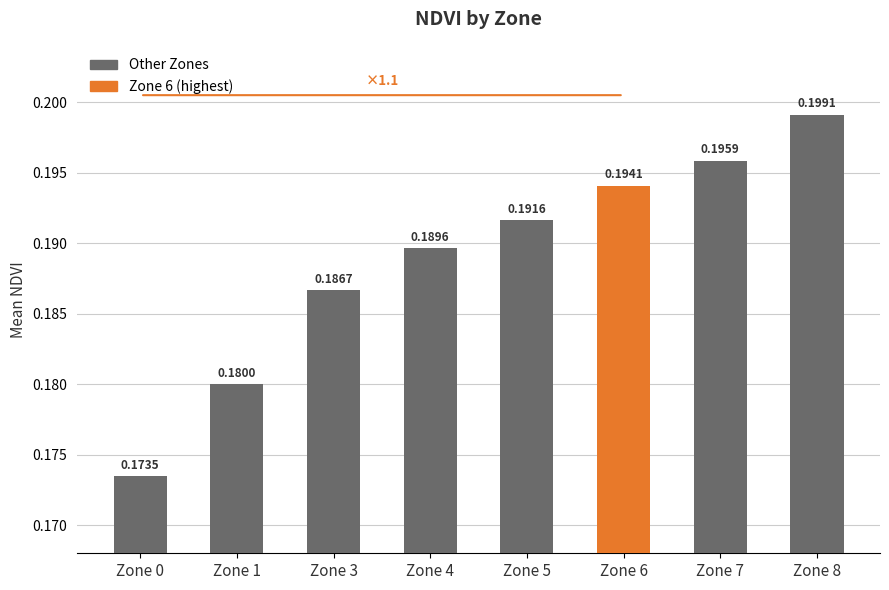

What is the sum of all values?

1.5